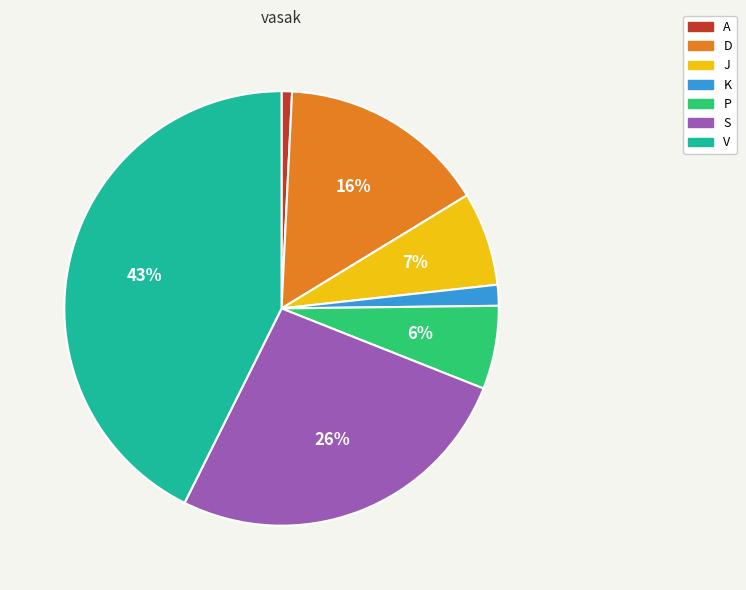

How many slices are in this pie chart?

7